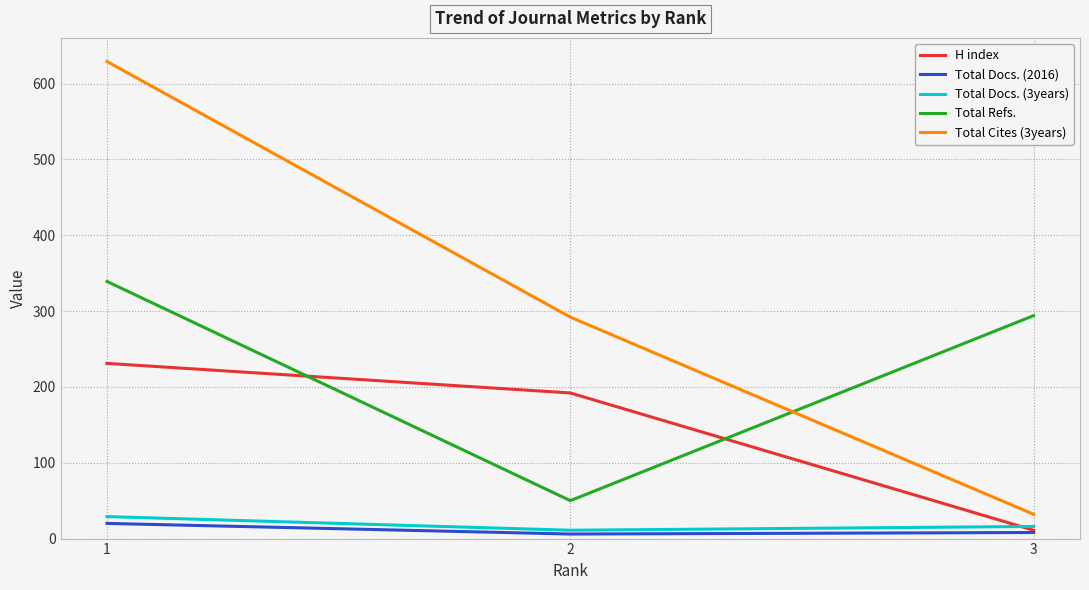

Is the value of Total Refs. at 1 greater than the value of Total Docs. (2016) at 1?

Yes